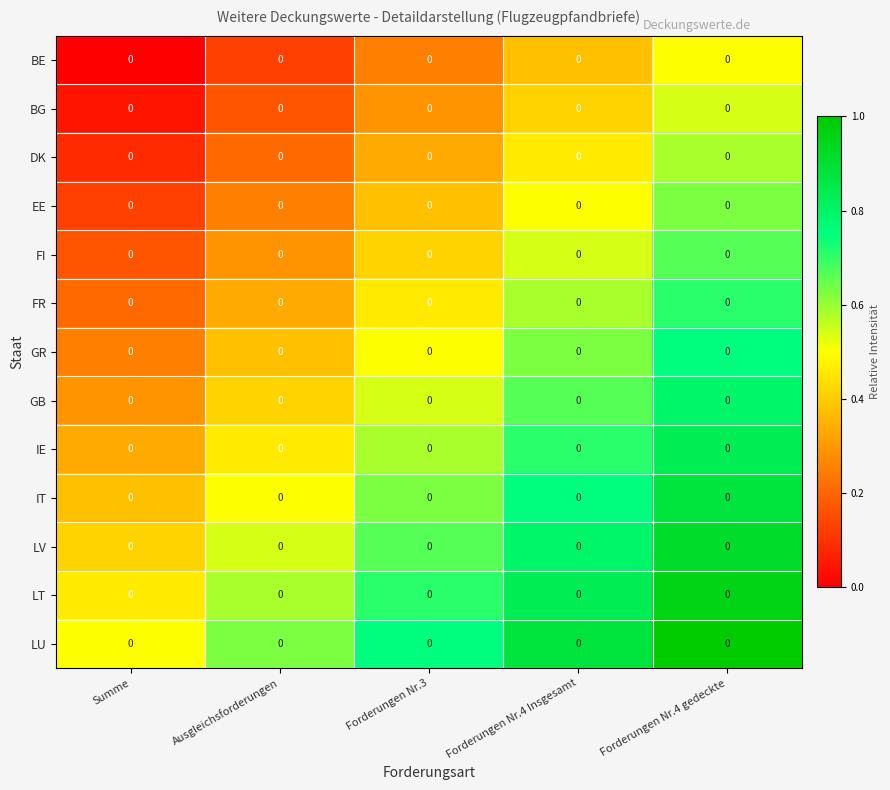

Is the value of LU at Summe greater than the value of GB at Forderungen Nr.4 Insgesamt?

No